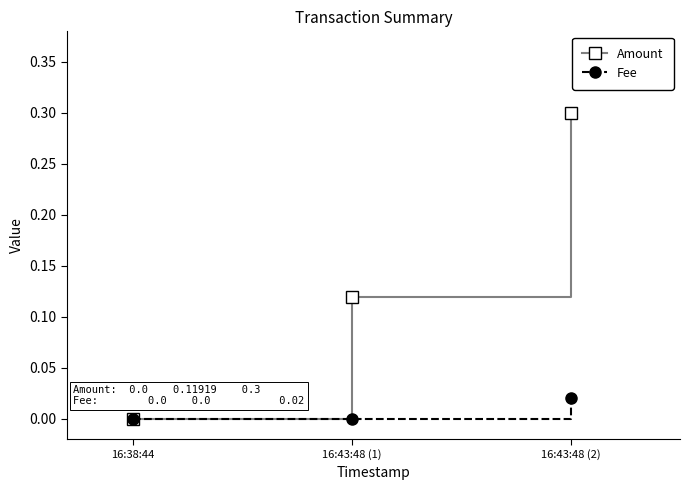

What is the difference between the Amount values at 16:43:48 (2) and 16:38:44?

0.3